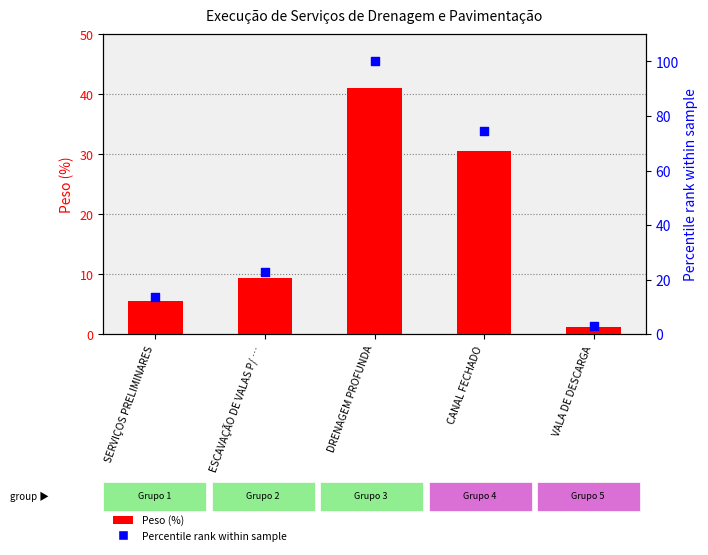

Which series contains the lowest Y value?

Peso (%)